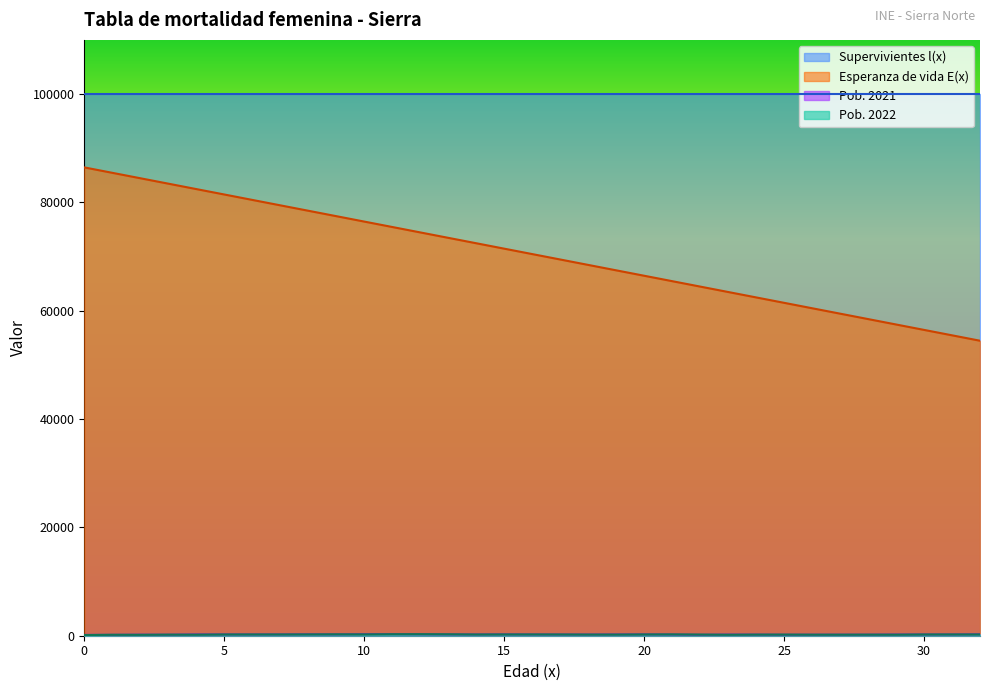

Which series has the largest range (max minus min)?

Esperanza de vida E(x)